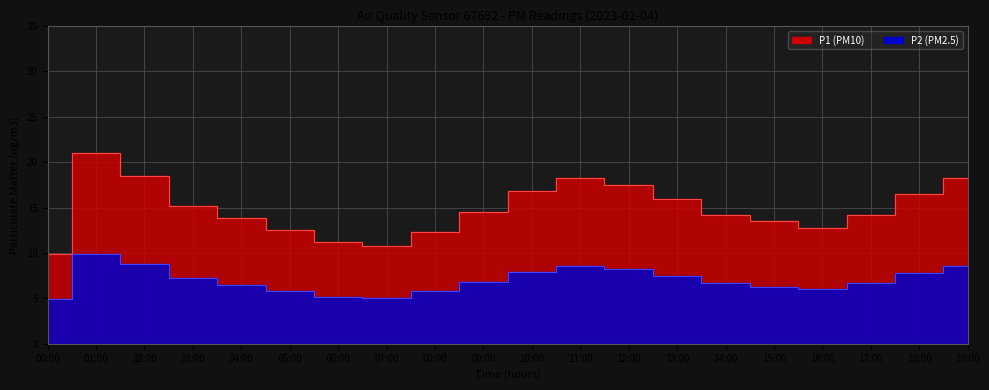

At 15:00, list the series in order from largest to smallest.

P1, P2